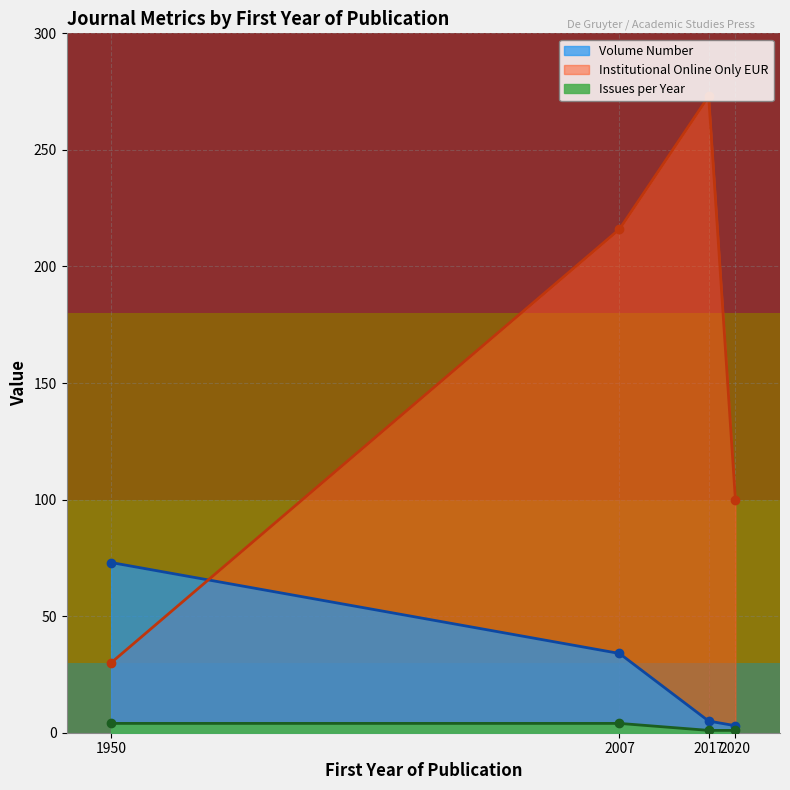

True or false: Volume Number and Issues per Year intersect in this chart.

False